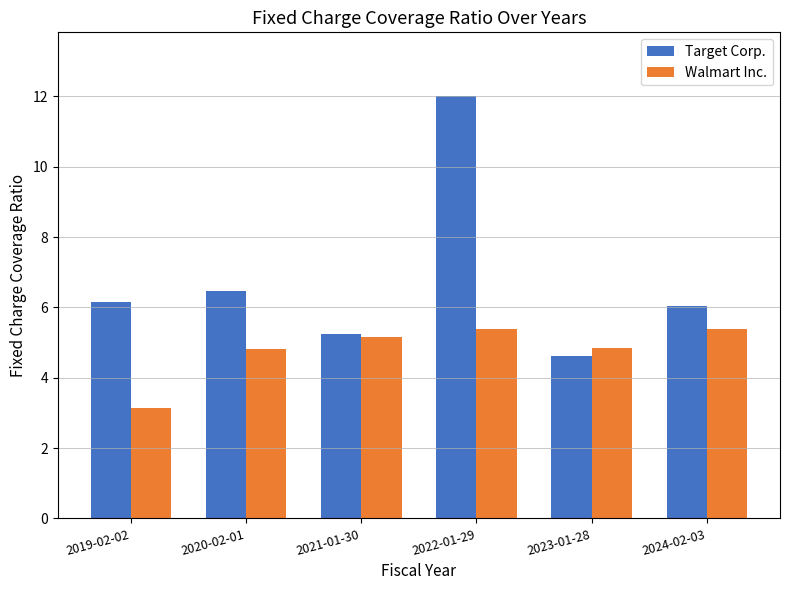

What is the value of the Walmart Inc. bar at the 6th from the left?

5.4